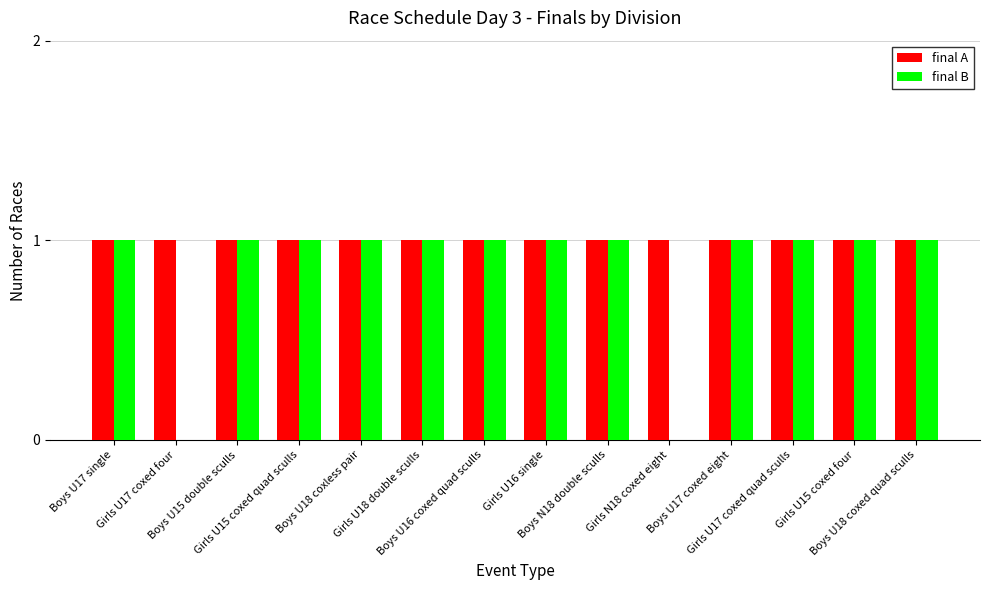

The value of final A at Boys N18 double sculls is 1. True or false?

True